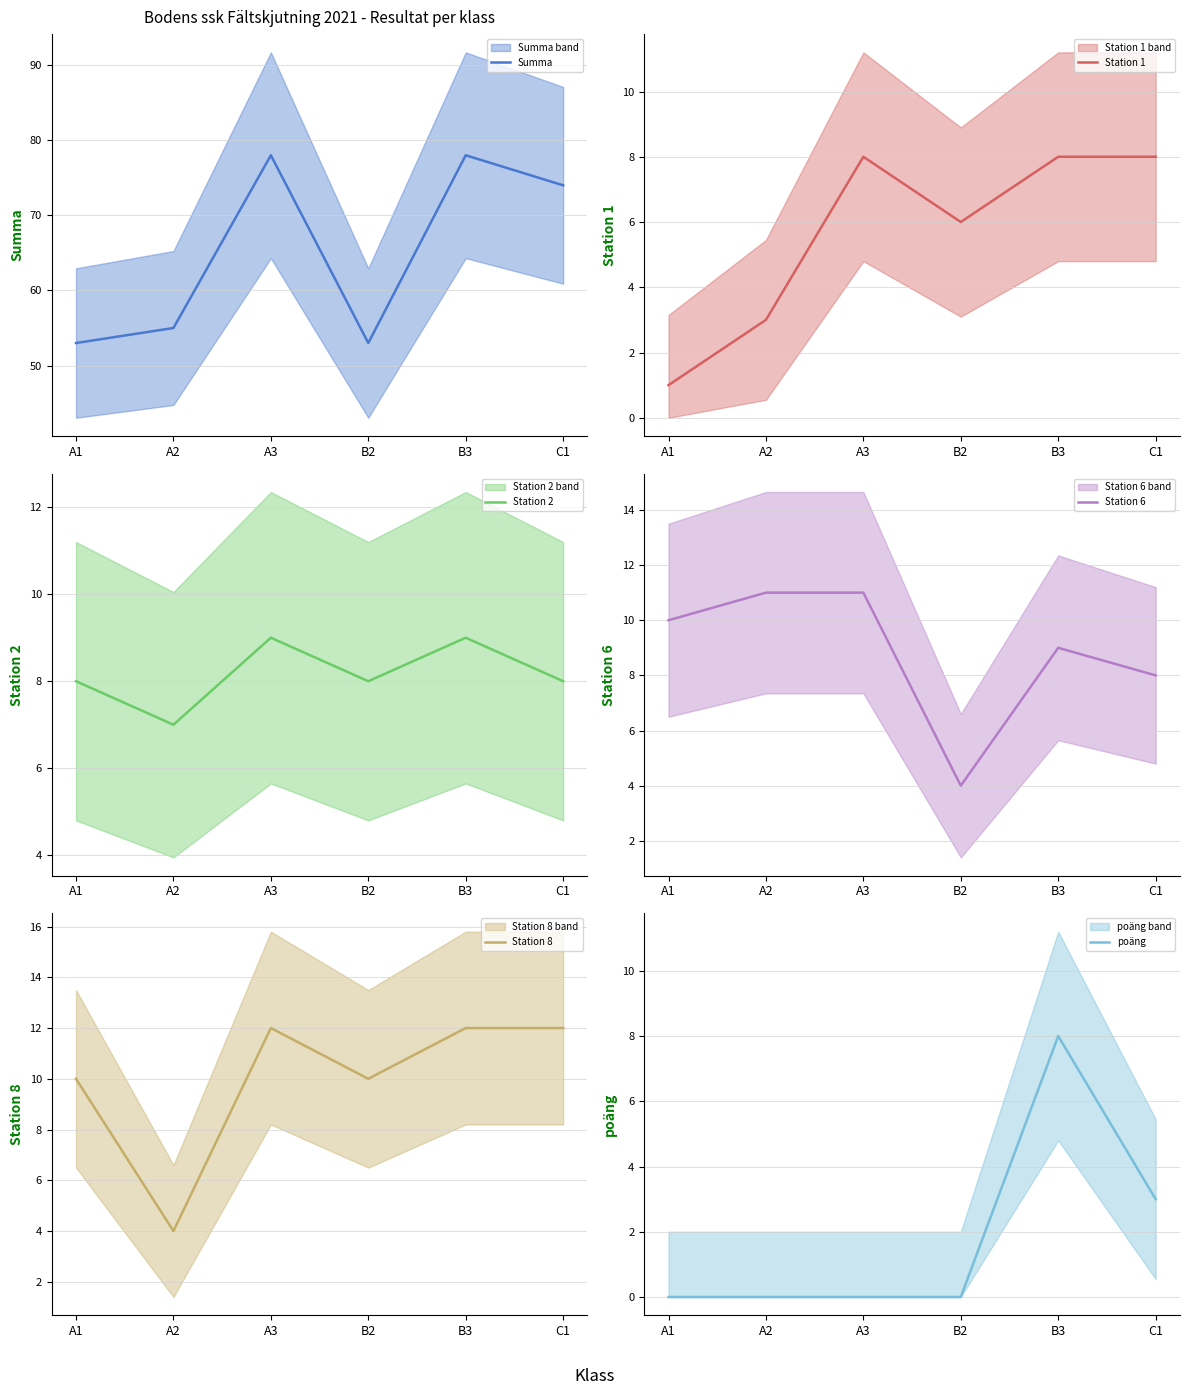

After their last crossing, which series has the higher values: Station 6 or Station 8?

Station 8